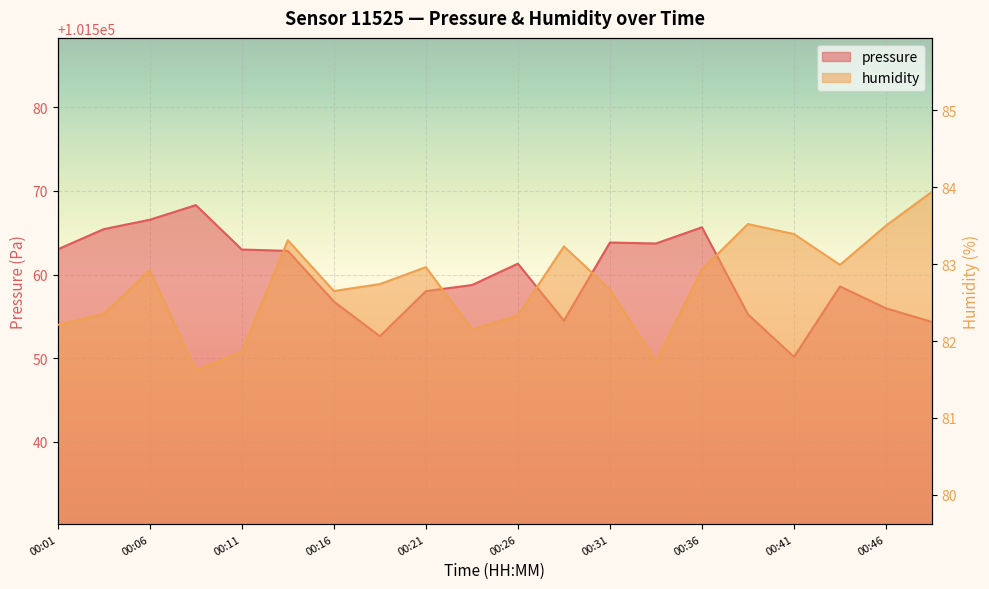

Rank the series by their average value, from highest to lowest.

pressure, humidity